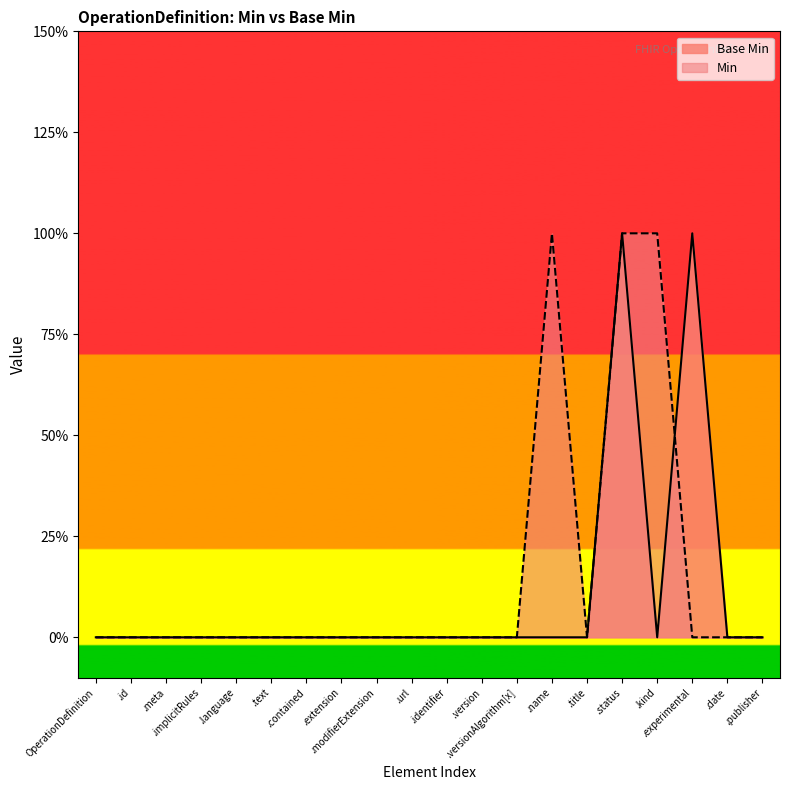

What are all the series names shown in the legend?

Base Min, Min